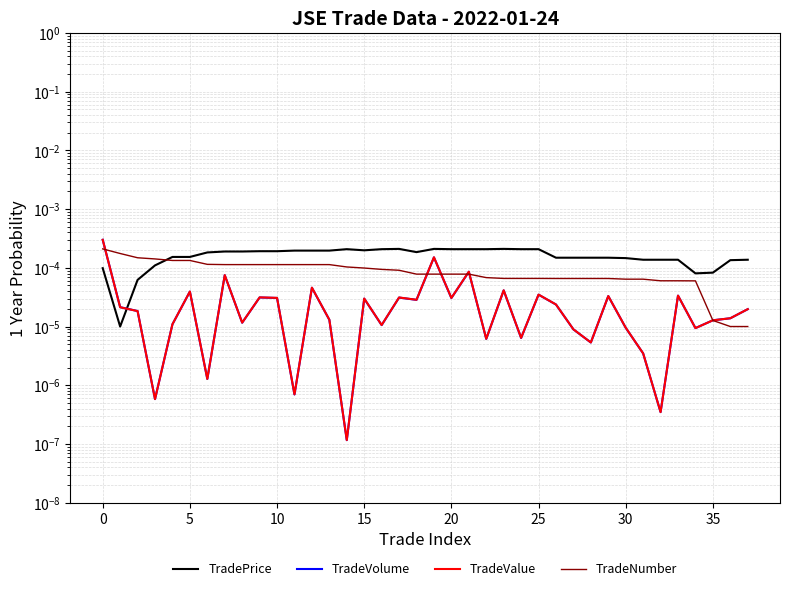

In TradeVolume, how many points are lower than both neighbors (excluding endpoints)?

13